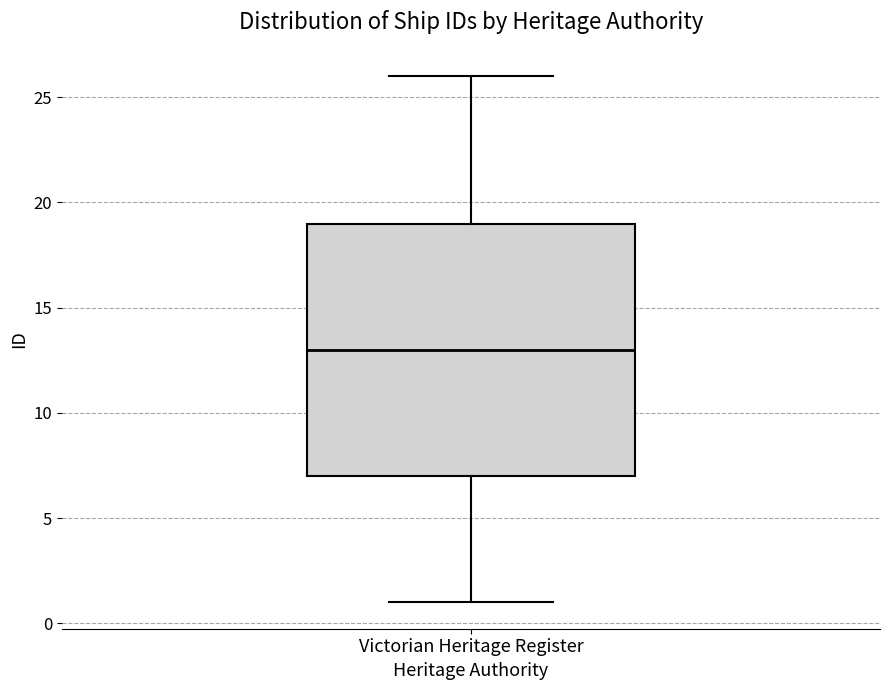

Where is the upper edge of the box for Victorian Heritage Register on the y-axis? The values are not printed on the chart, so give them approximately, as read against the axis.

19